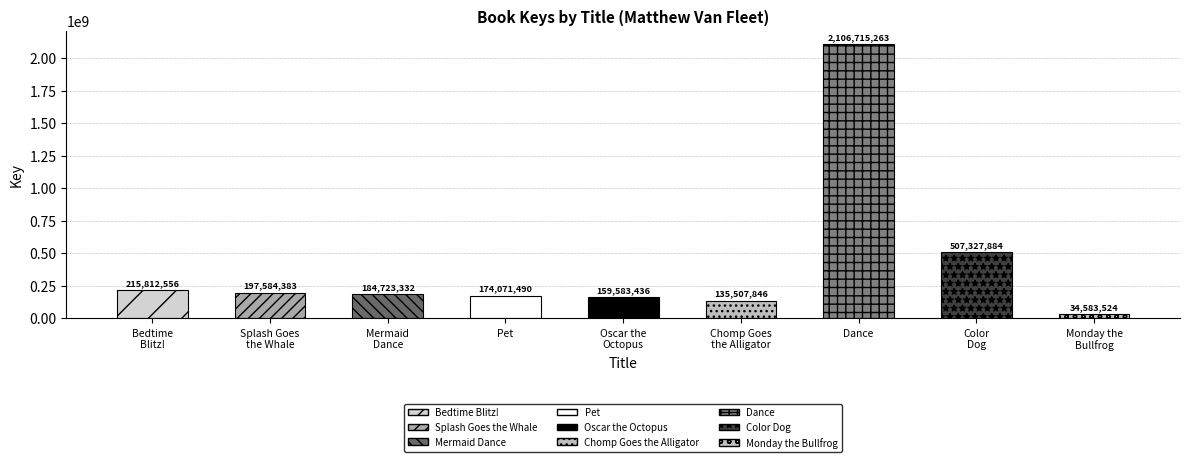

How many values exceed 184723332?

4